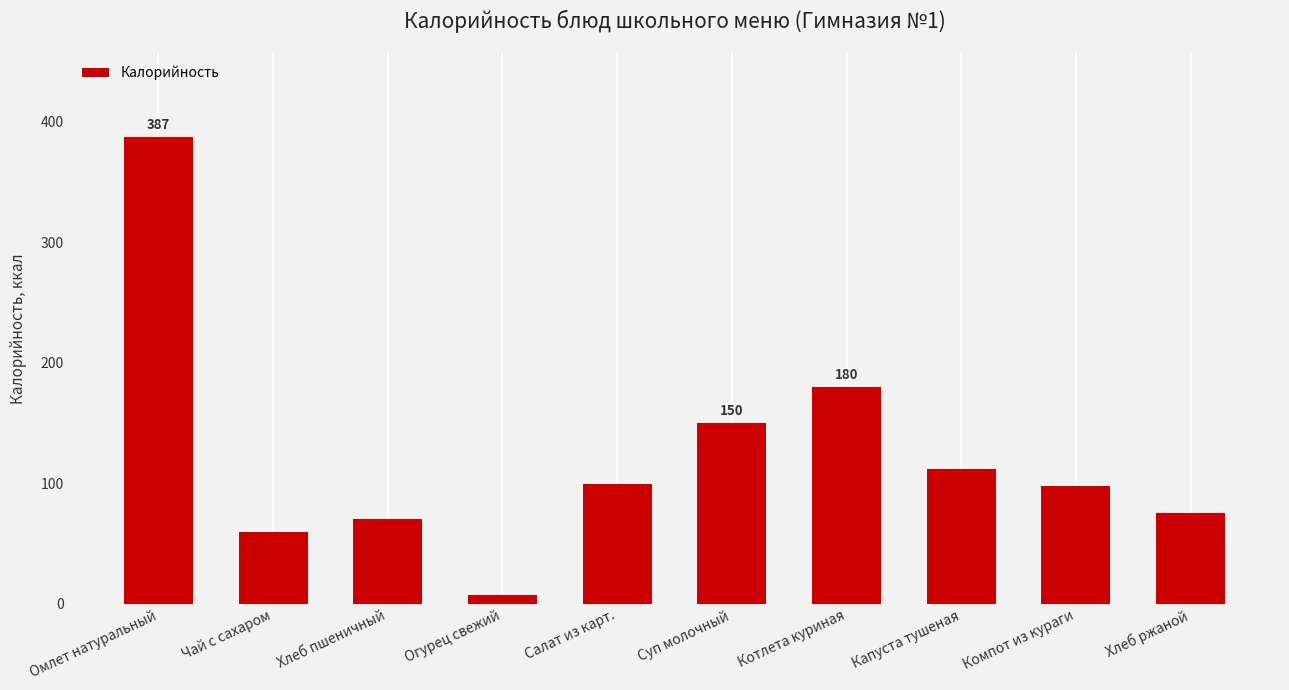

Which category has the lowest value across all series?

Огурец свежий